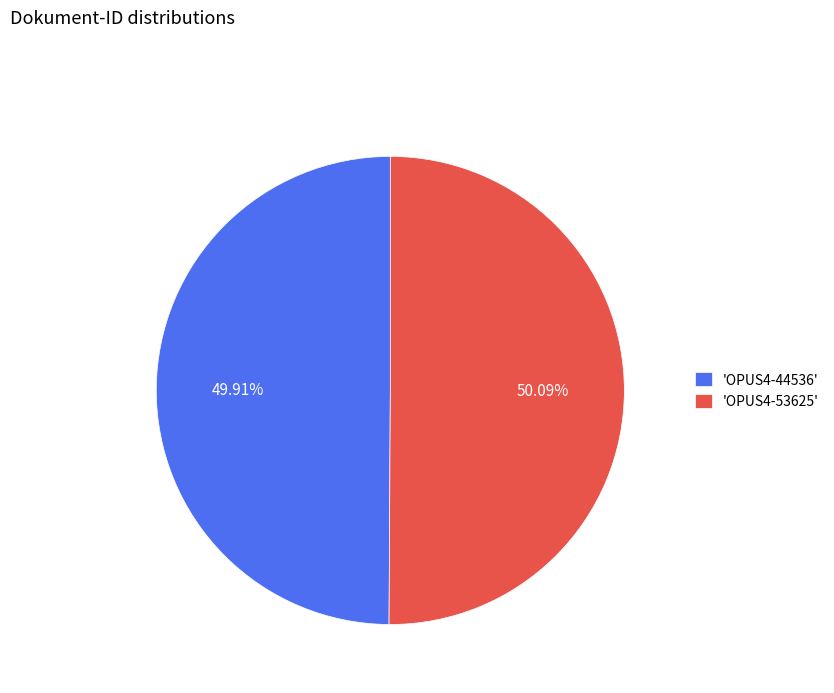

What is the ratio of the value at 'OPUS4-44536' to the value at 'OPUS4-53625'?

1.0